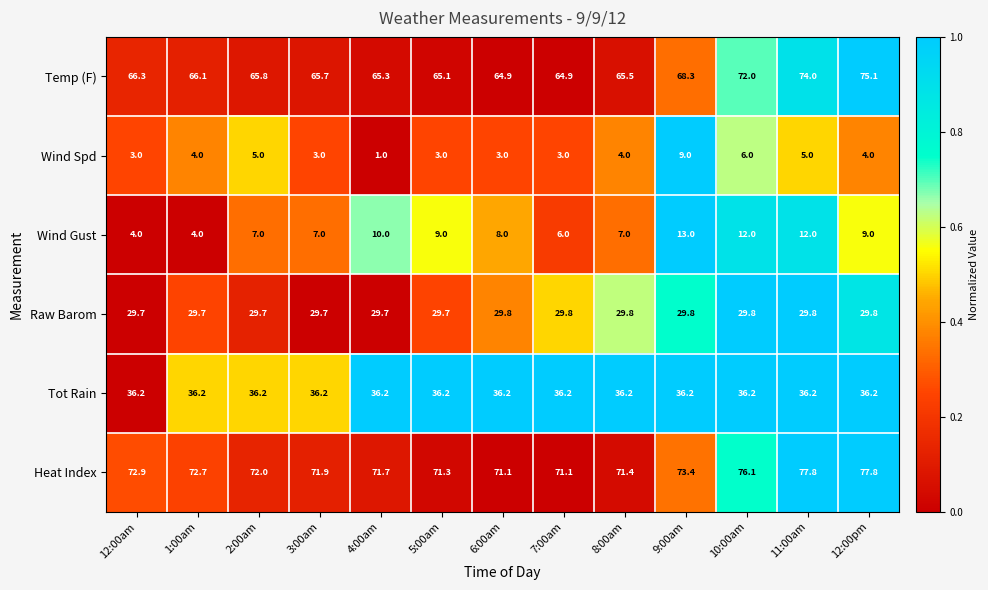

What is the total value across all series at 10:00am?

232.1